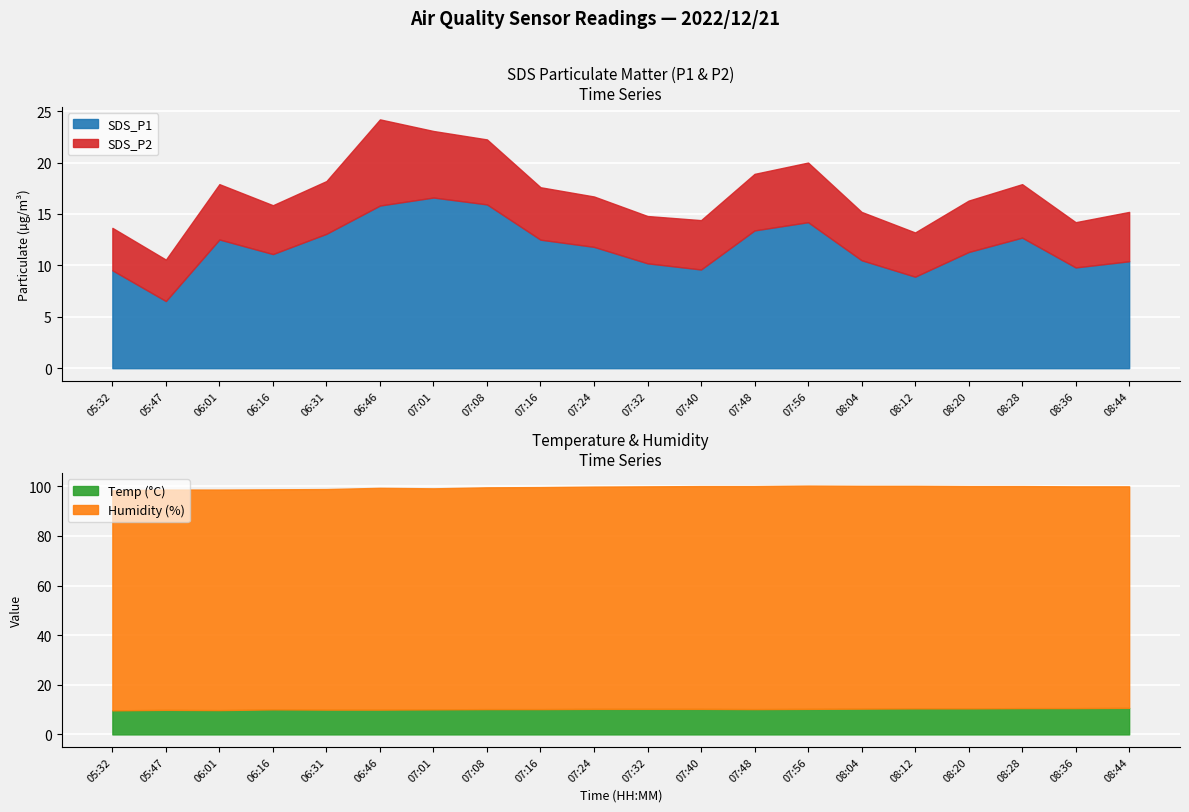

The Humidity series shows 88.9 at 06:01. True or false?

True